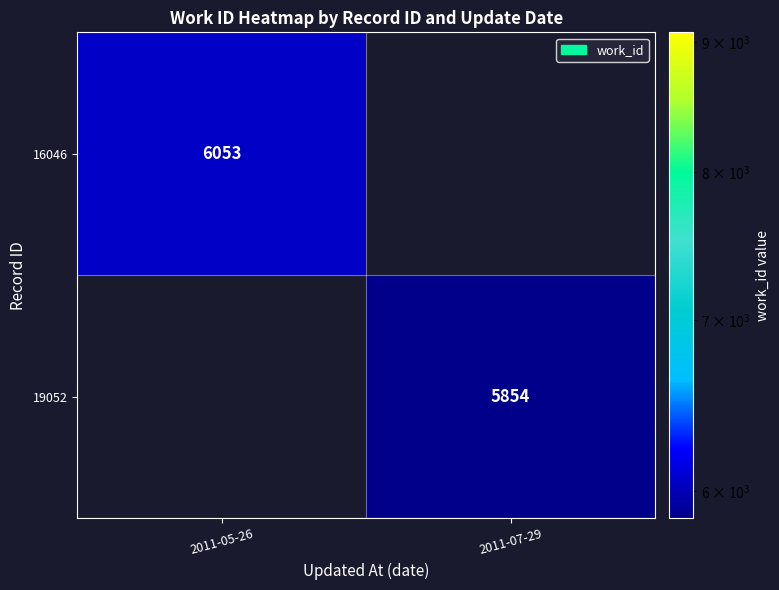

At how many categories does at least one series exceed 5961?

1